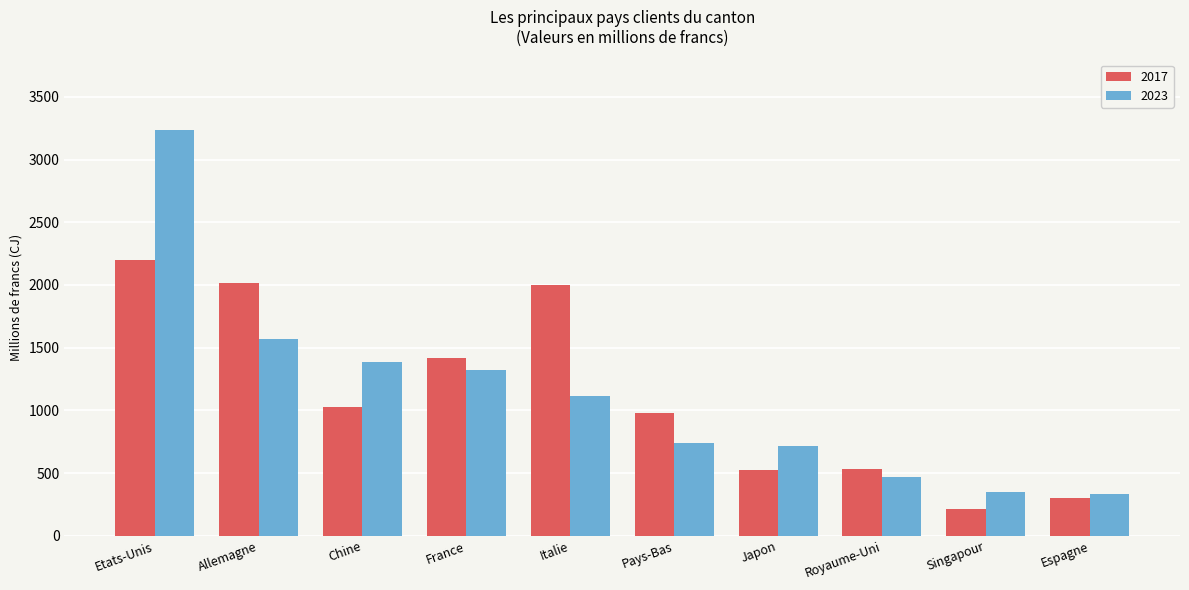

Is the value of 2017 at France greater than the value of 2023 at Singapour?

Yes